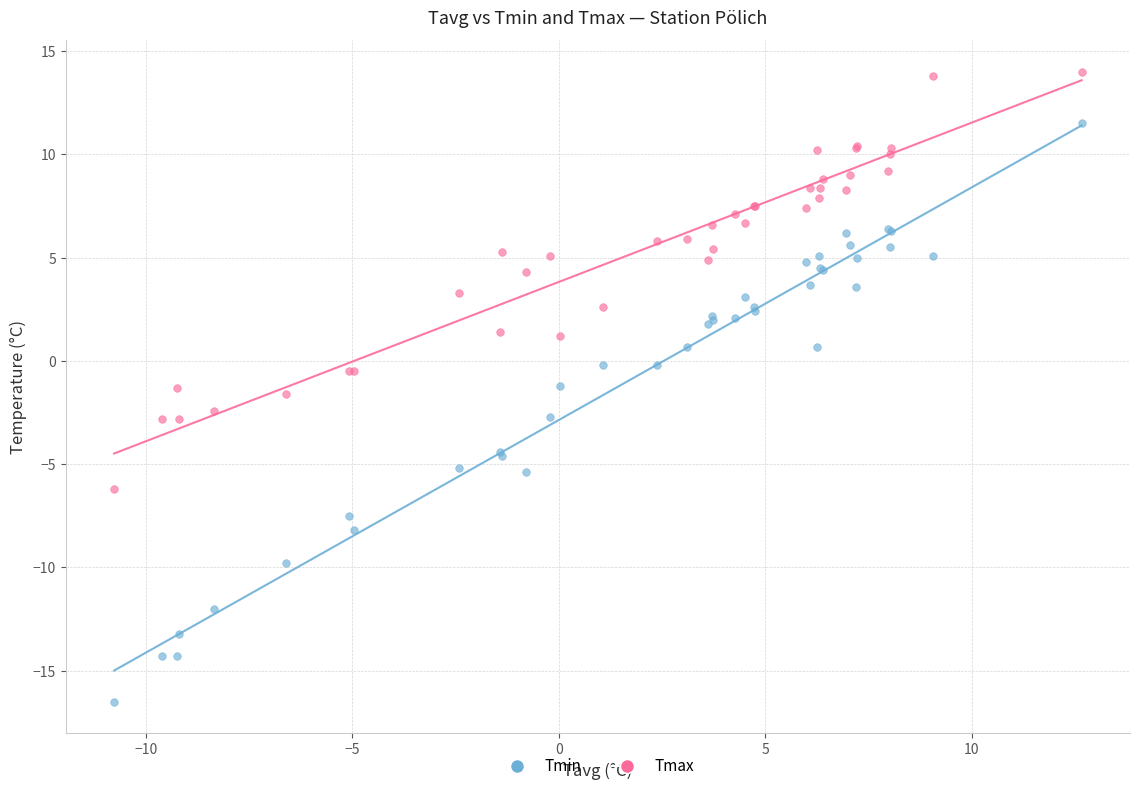

Which series contains the lowest Y value?

Tmin